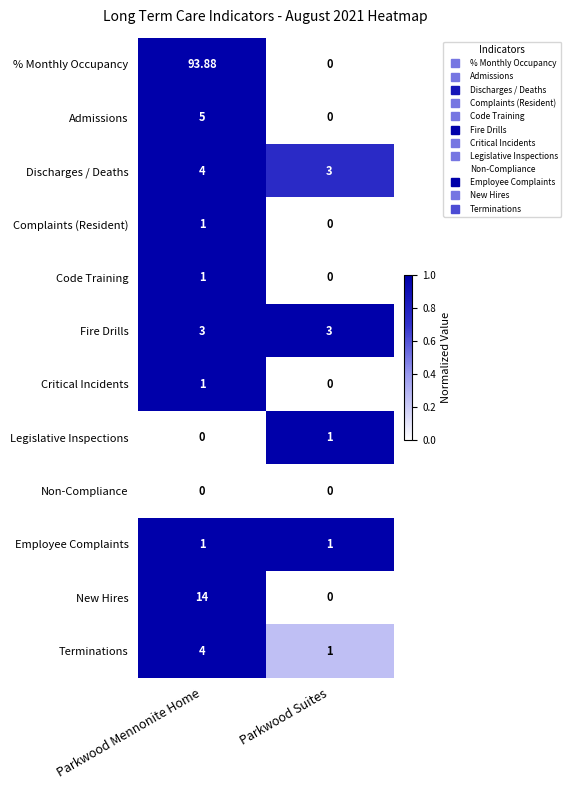

Is the value of Code Training at Parkwood Mennonite Home greater than the value of New Hires at Parkwood Mennonite Home?

No